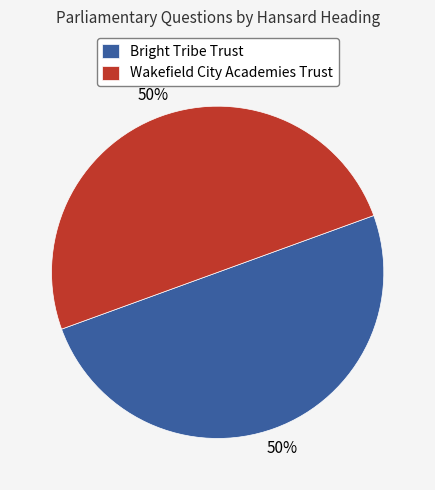

How many segments does this pie chart have?

2